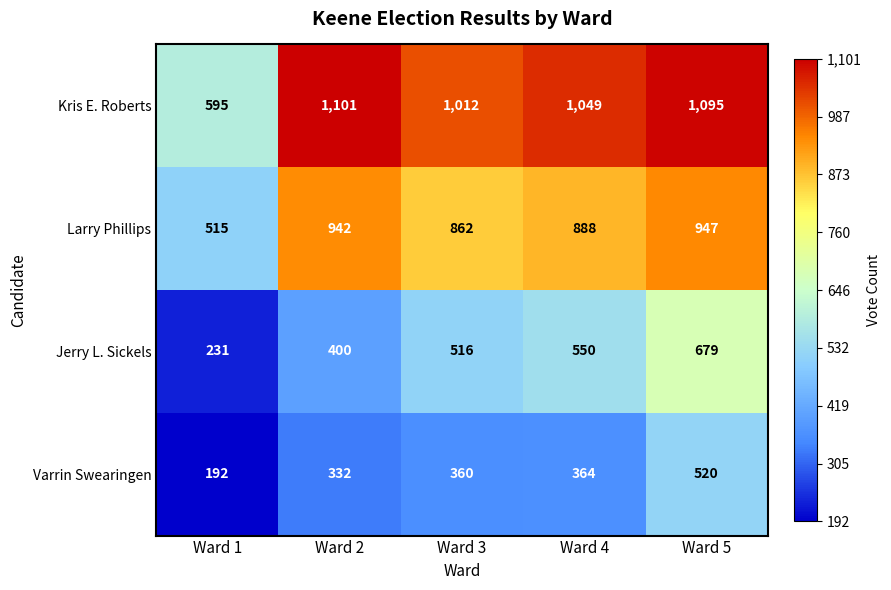

List the series in order of their overall mean, highest first.

Kris E. Roberts, Larry Phillips, Jerry L. Sickels, Varrin Swearingen